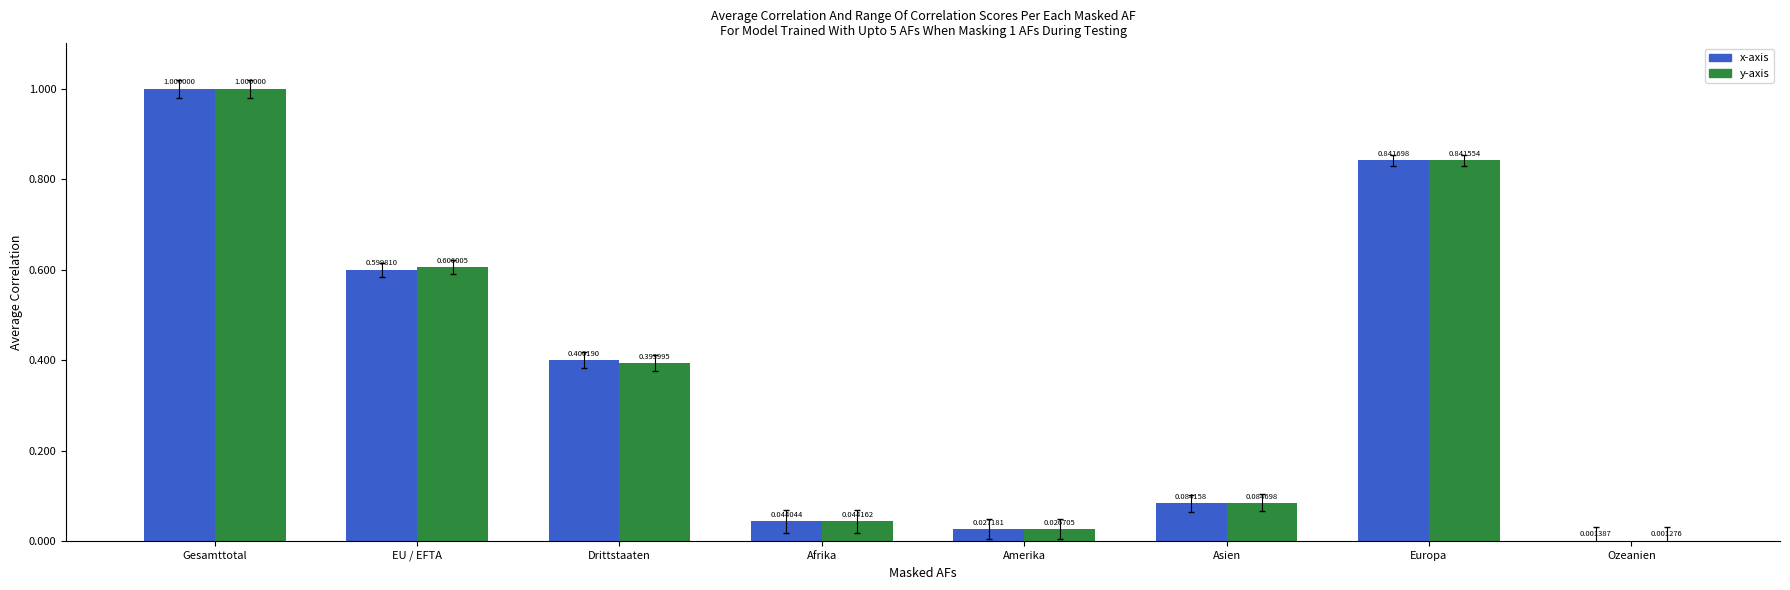

At which category is the sum across all series the highest?

Gesamttotal